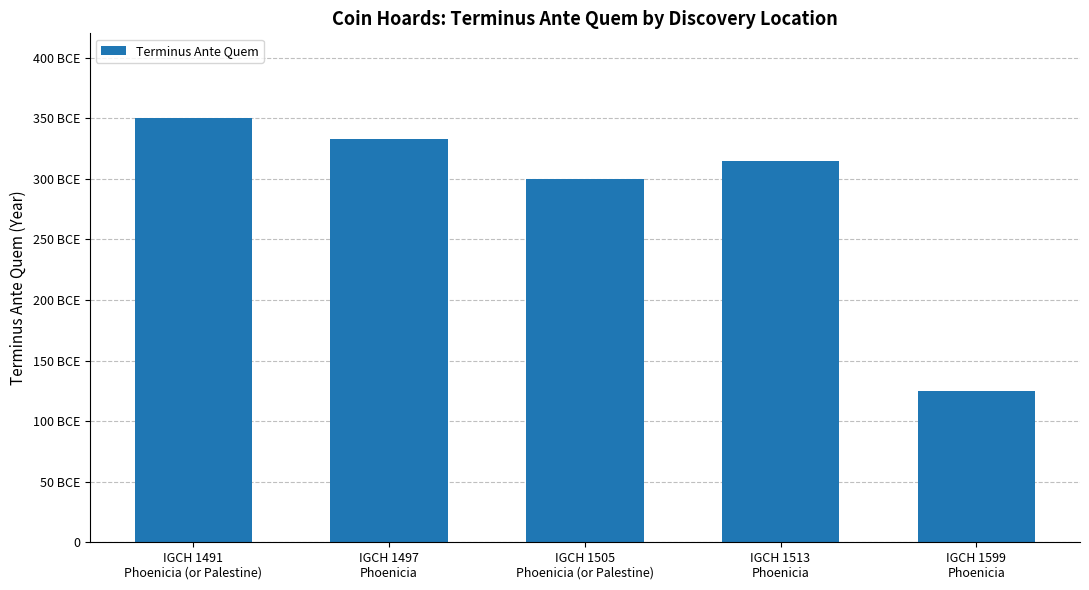

What is the sum of the values at IGCH 1513
Phoenicia and IGCH 1599
Phoenicia?

440